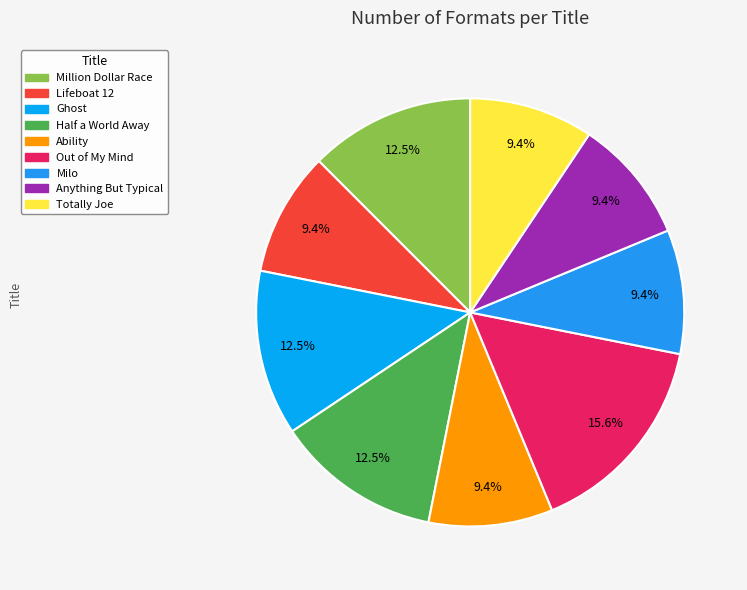

Is it true that Ability is 4% of the pie?

False